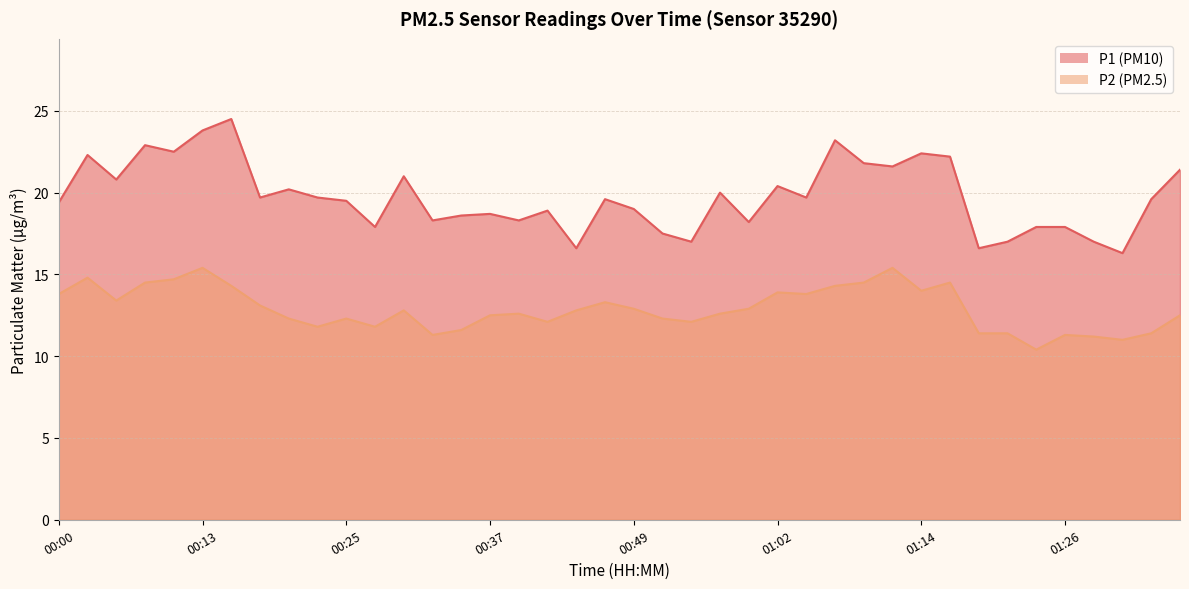

Reading right to left, list all the values displayed in this chart.

P1: 01:36=21.4	01:33=19.6	01:31=16.3	01:29=17.0	01:26=17.9	01:24=17.9	01:21=17.0	01:19=16.6	01:16=22.2	01:14=22.4	01:11=21.6	01:09=21.8	01:07=23.2	01:04=19.7	01:02=20.4	00:59=18.2	00:57=20.0	00:54=17.0	00:52=17.5	00:49=19.0	00:47=19.6	00:45=16.6	00:42=18.9	00:40=18.3	00:37=18.7	00:35=18.6	00:32=18.3	00:30=21.0	00:27=17.9	00:25=19.5	00:22=19.7	00:20=20.2	00:18=19.7	00:15=24.5	00:13=23.8	00:10=22.5	00:08=22.9	00:05=20.8	00:03=22.3	00:00=19.4
P2: 01:36=12.5	01:33=11.4	01:31=11.0	01:29=11.2	01:26=11.3	01:24=10.4	01:21=11.4	01:19=11.4	01:16=14.5	01:14=14.0	01:11=15.4	01:09=14.5	01:07=14.3	01:04=13.8	01:02=13.9	00:59=12.9	00:57=12.6	00:54=12.1	00:52=12.3	00:49=12.9	00:47=13.3	00:45=12.8	00:42=12.1	00:40=12.6	00:37=12.5	00:35=11.6	00:32=11.3	00:30=12.8	00:27=11.8	00:25=12.3	00:22=11.8	00:20=12.3	00:18=13.1	00:15=14.3	00:13=15.4	00:10=14.7	00:08=14.5	00:05=13.4	00:03=14.8	00:00=13.8